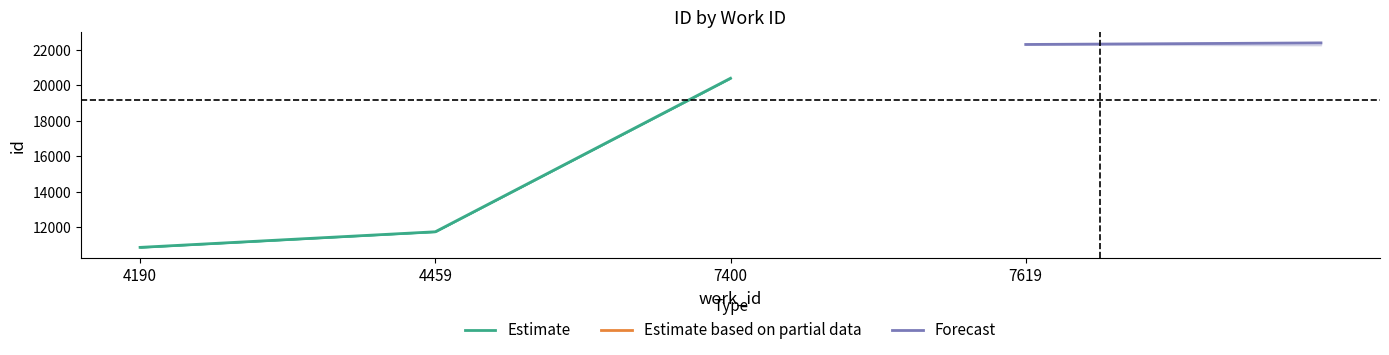

At which label does Estimate reach its peak?

7400